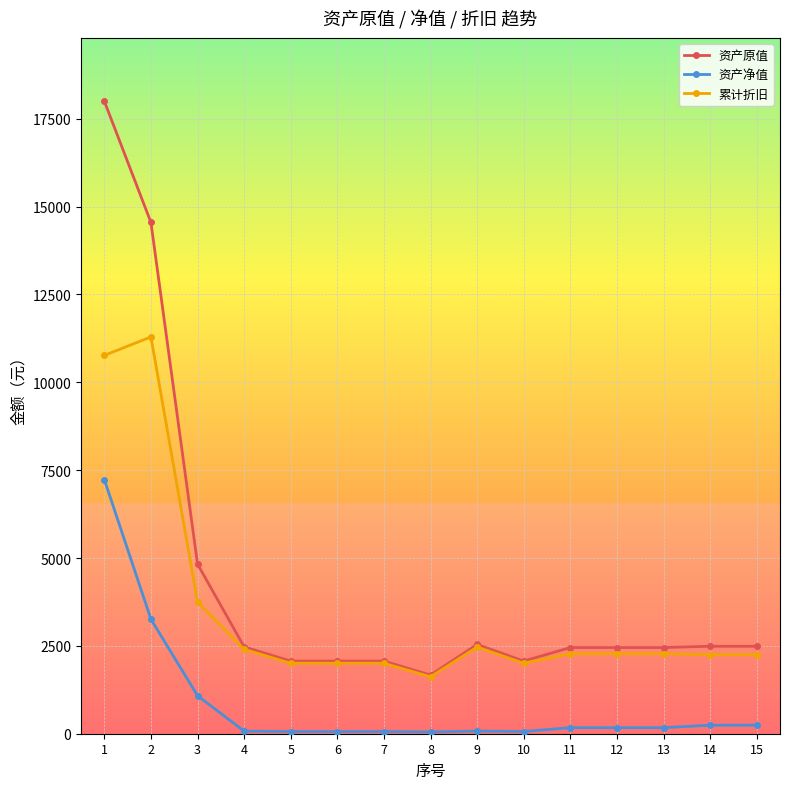

List the series in order of their overall mean, lowest first.

资产净值, 累计折旧, 资产原值